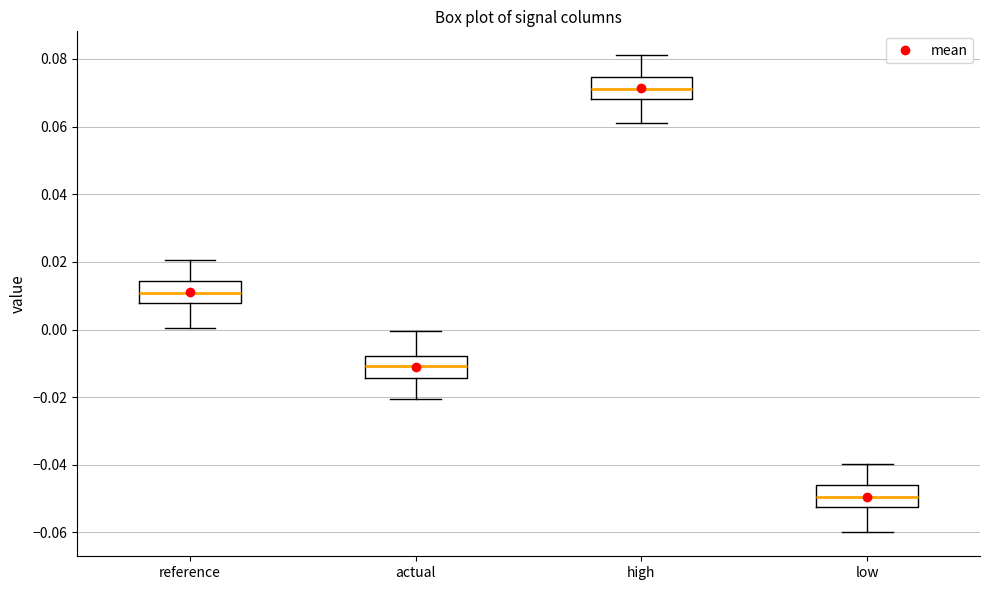

Reading left to right, transcribe this box plot: for each box, give where its median line is, the range the box spans, and where its two whiskers end, as read against the y-axis. The values are not printed on the chart, so give them approximately, as read against the axis.

reference: median 0.010, box 0.008 to 0.014, whiskers 0.000 to 0.020
actual: median -0.010, box -0.014 to -0.008, whiskers -0.020 to 0.000
high: median 0.070, box 0.068 to 0.074, whiskers 0.062 to 0.082
low: median -0.050, box -0.052 to -0.046, whiskers -0.060 to -0.040